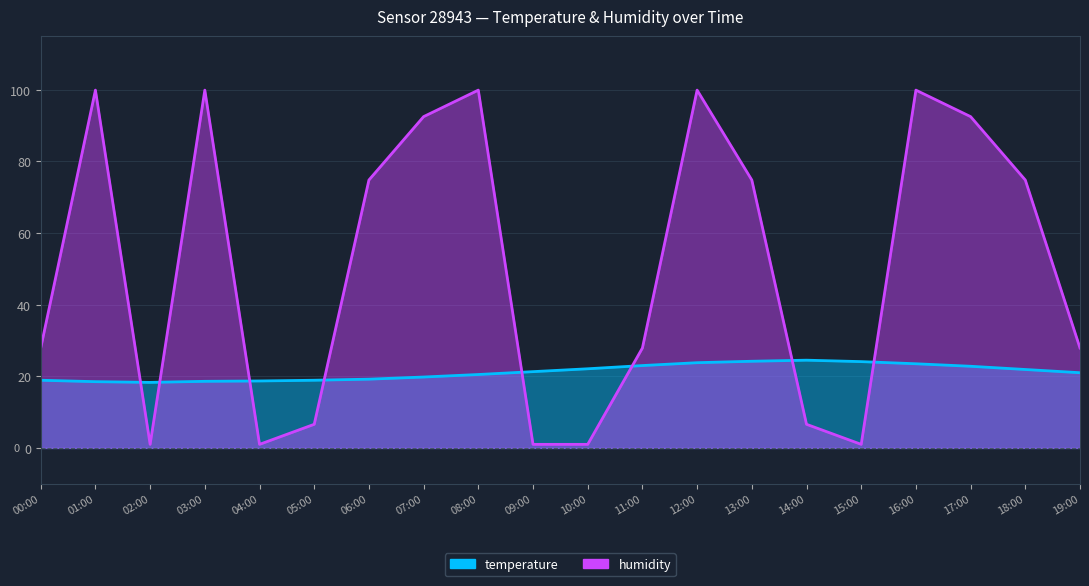

How many values in the temperature series are below 21?

9